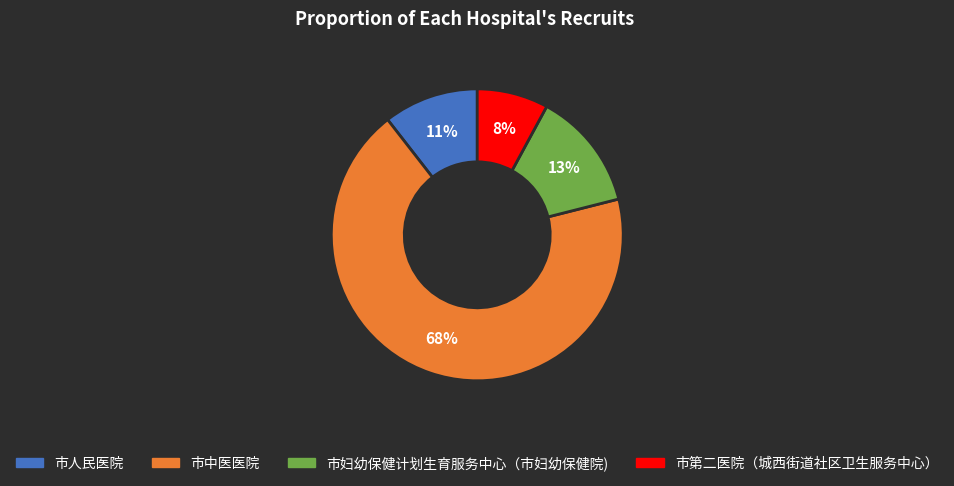

Is there any slice that represents more than half of the pie?

Yes